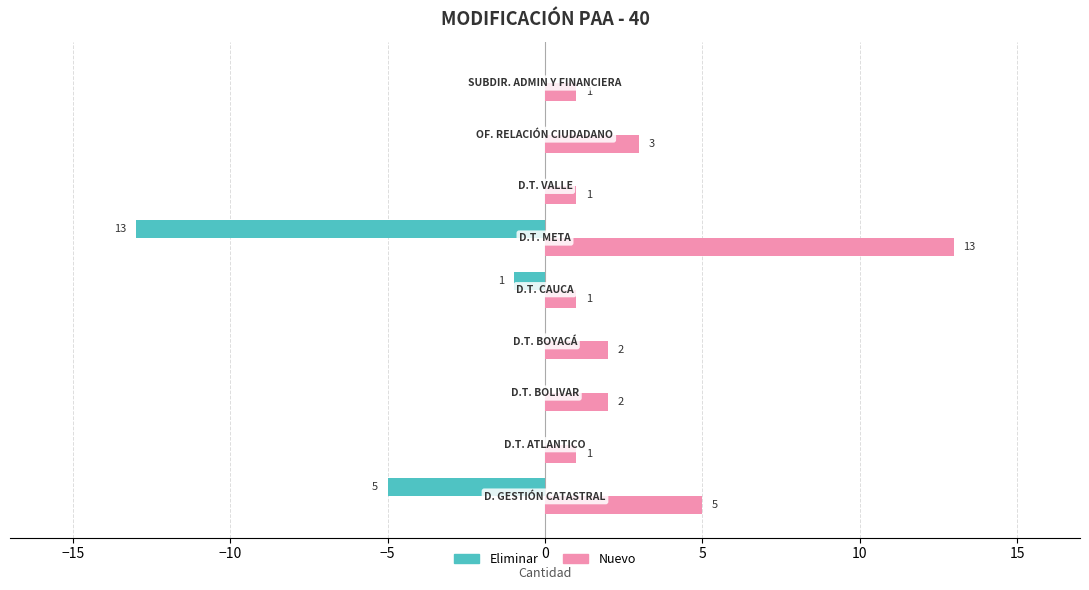

What is the greatest value displayed?

13